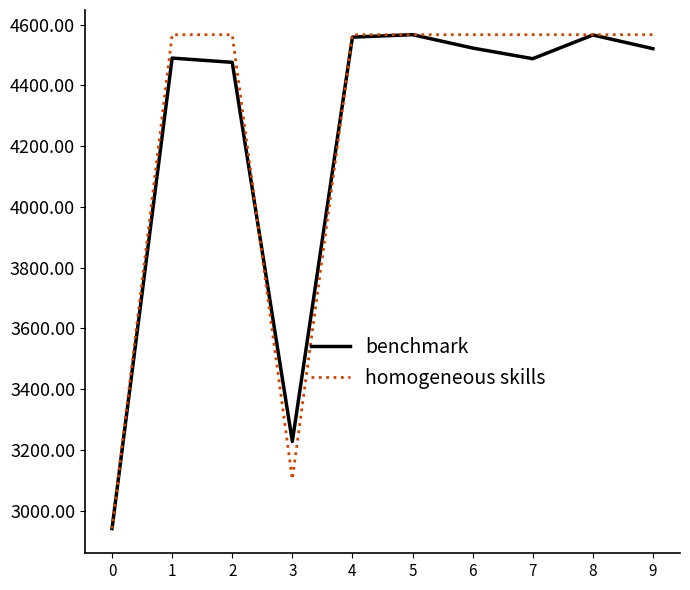

How many lines are shown in the chart?

2